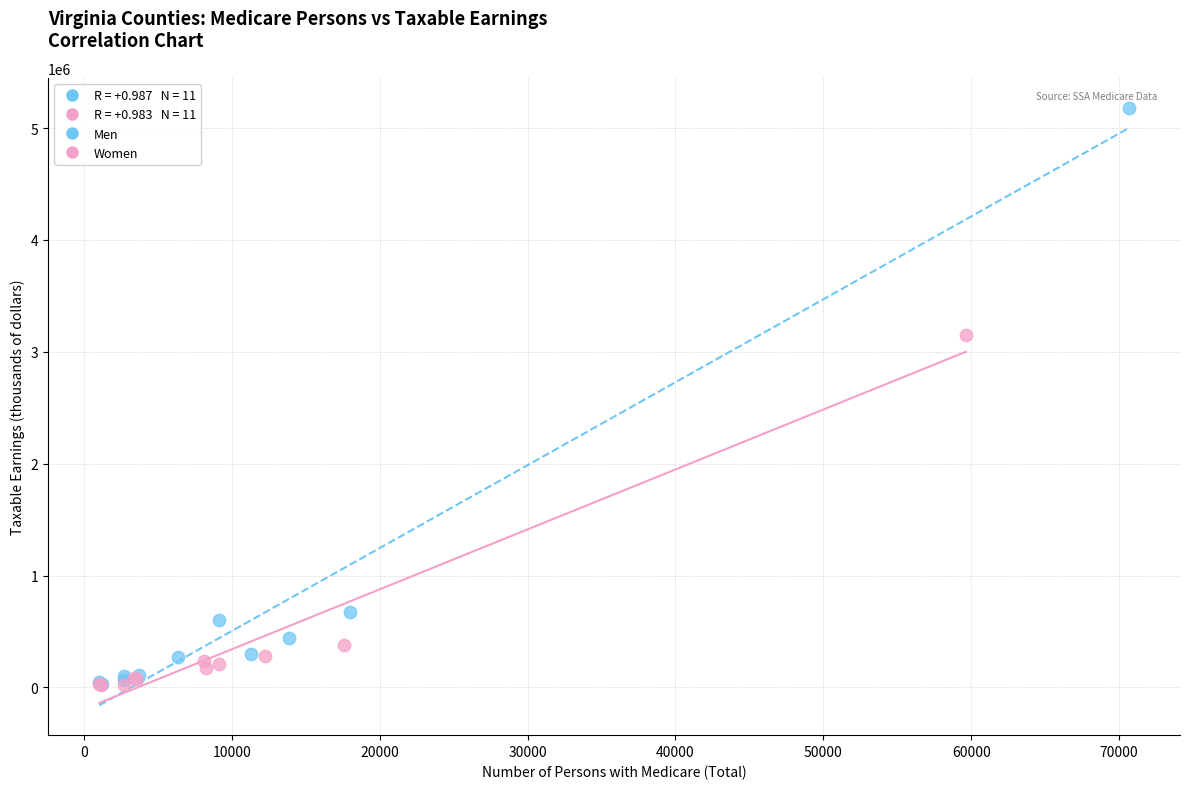

Which series has the widest spread of Y values?

Men